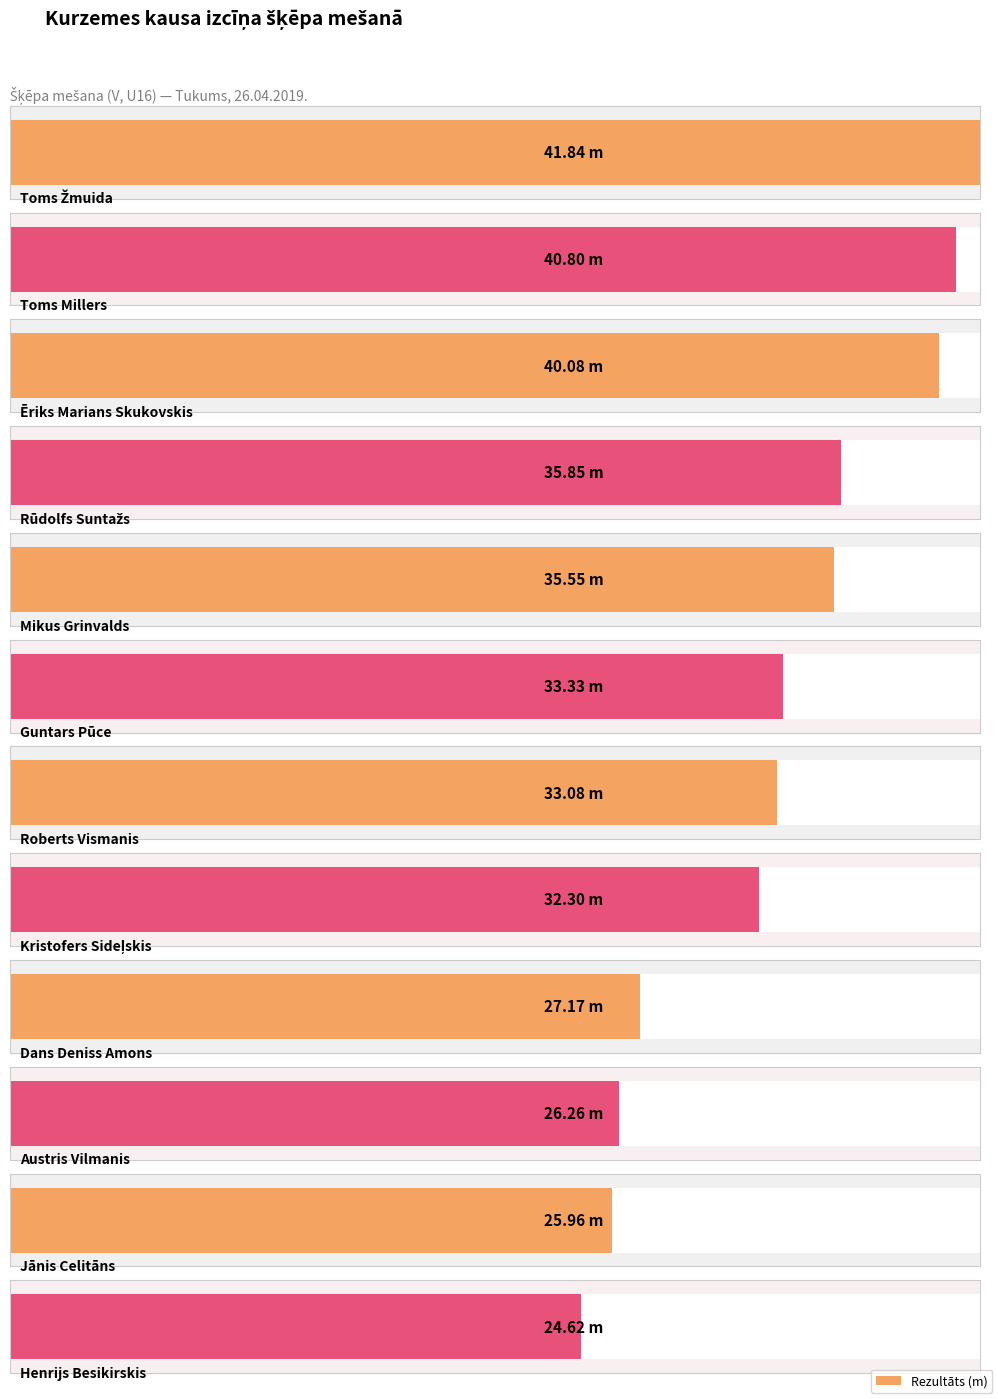

At which label does the data first exceed 33?

Toms Žmuida